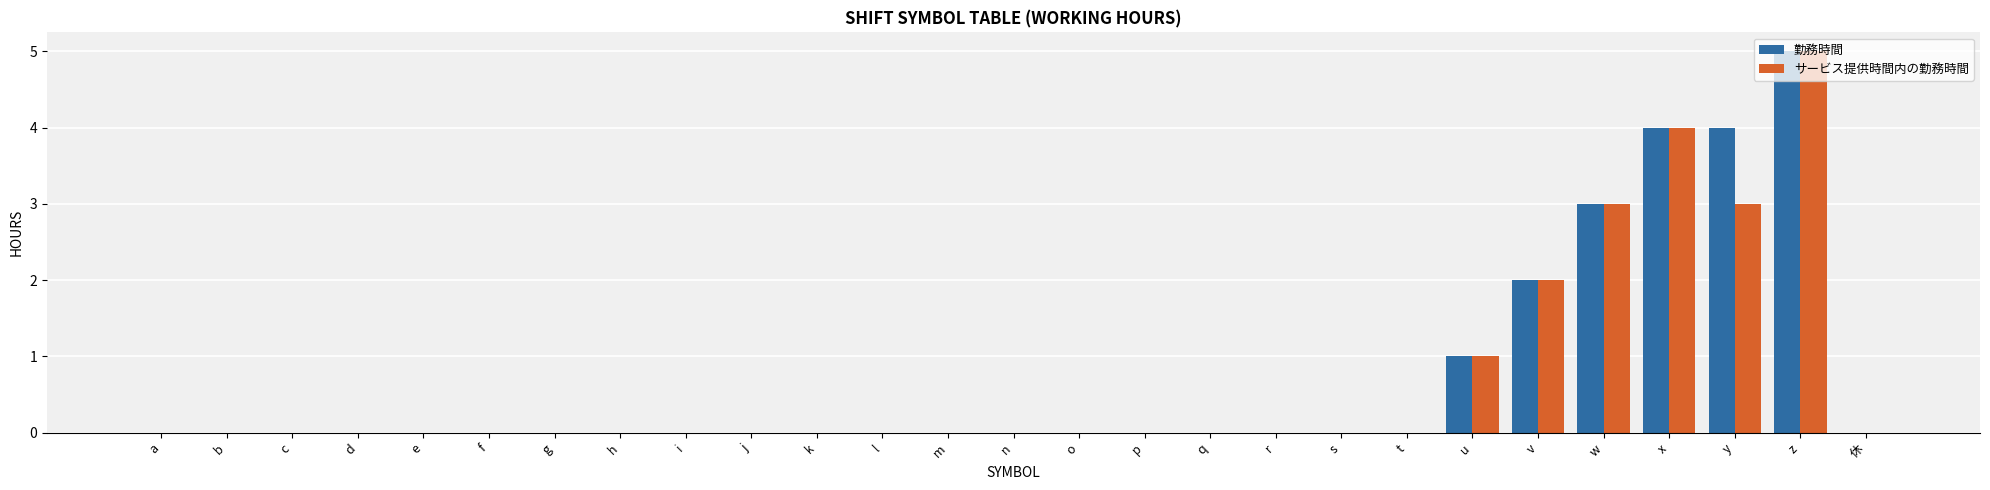

At which category is the sum across all series the highest?

z